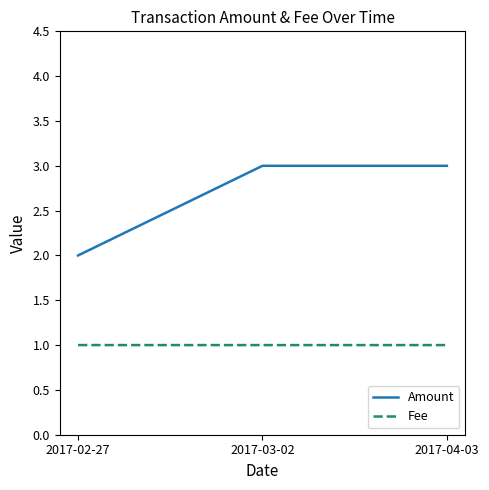

Reading left to right, what are all the values shown in this chart?

Amount: 2.0	3.0	3.0
Fee: 1.0	1.0	1.0